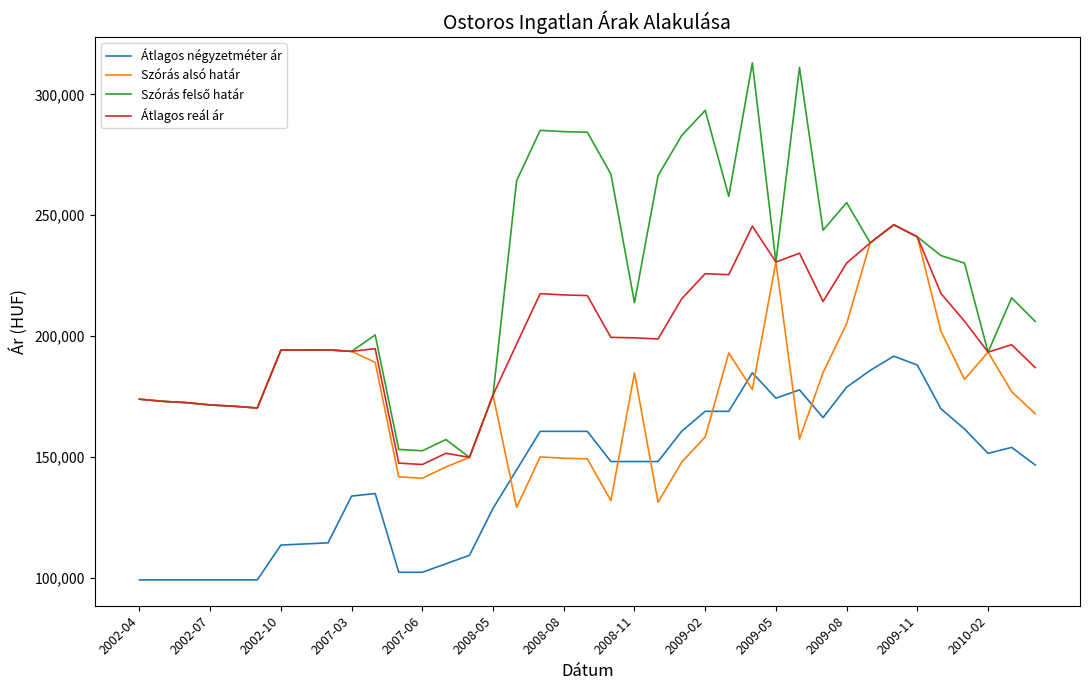

True or false: Átlagos reál ár and Átlagos négyzetméter ár cross at least once.

False